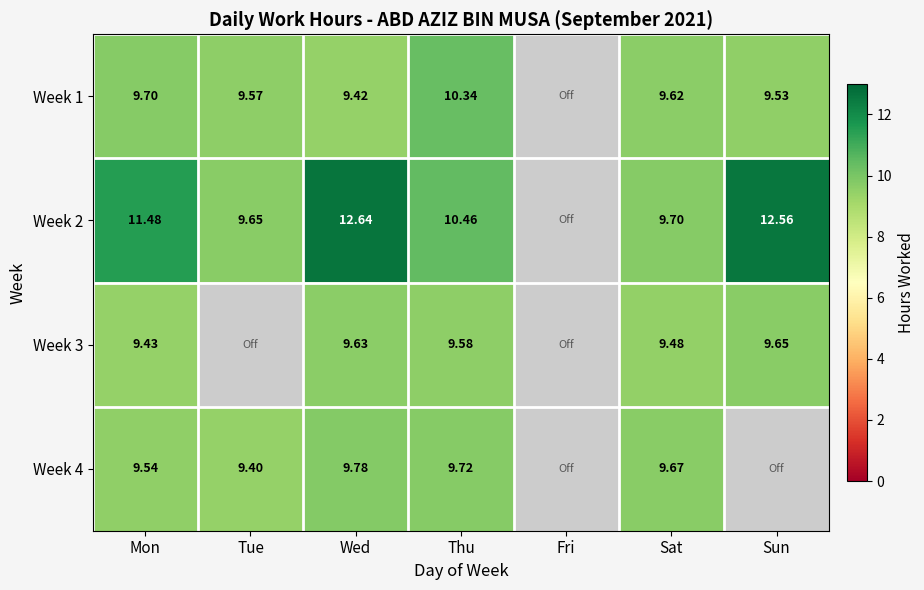

How many distinct data groups are displayed?

4